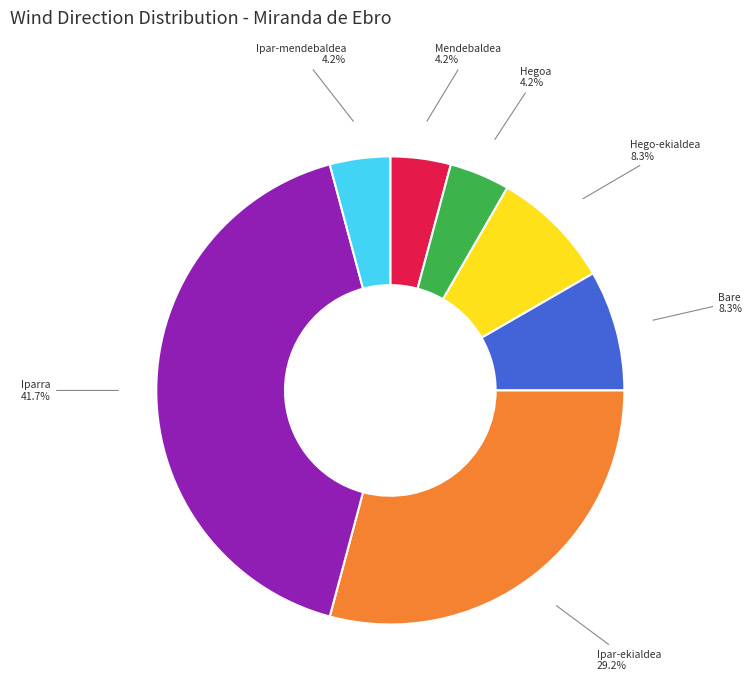

Is there a majority slice in this chart?

No